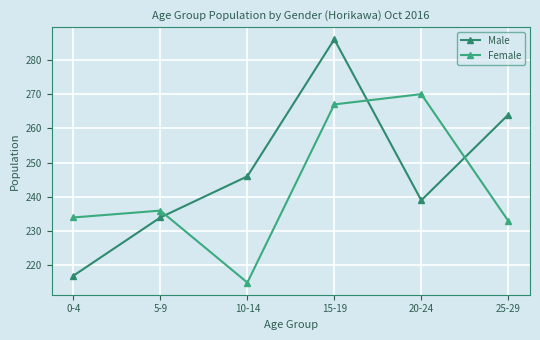

The value of Female at 20-24 is 365. True or false?

False